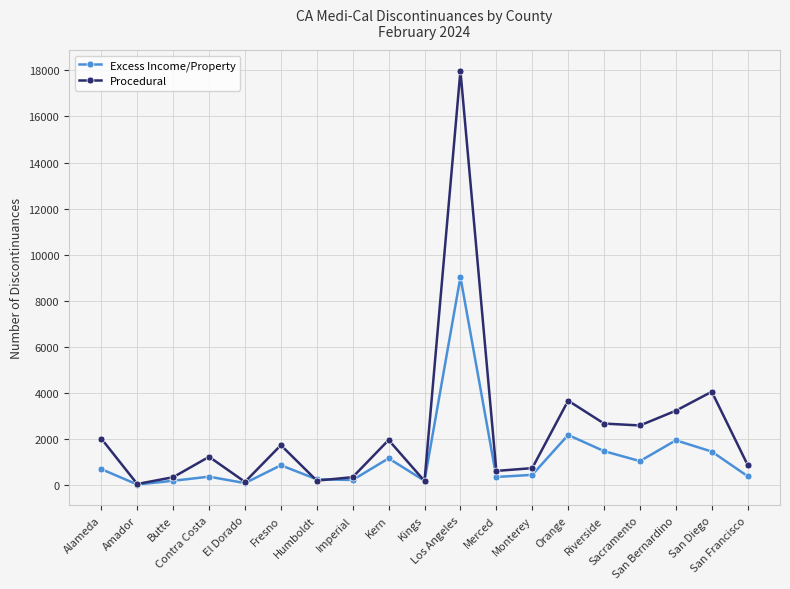

In Excess Income/Property, how many points are lower than both neighbors (excluding endpoints)?

6